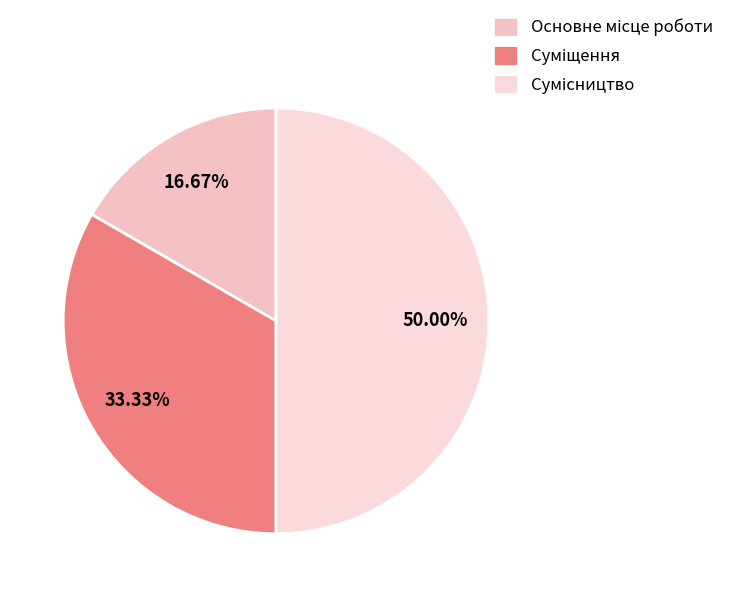

The Сумісництво slice represents 50% of the pie. True or false?

True